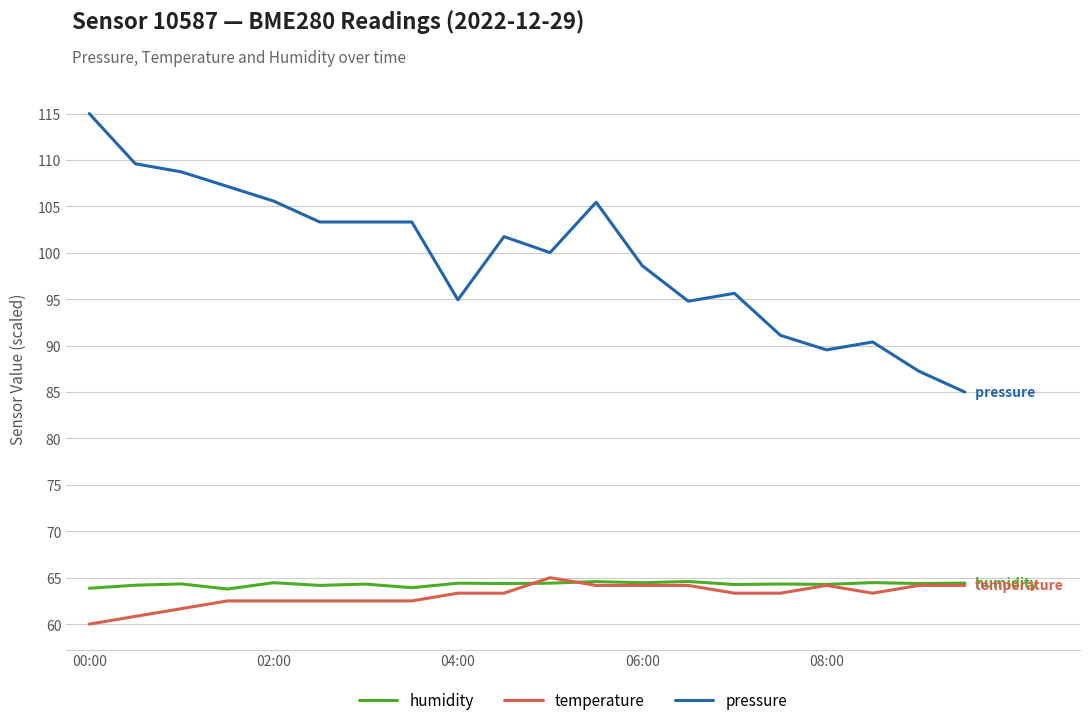

Which series has the largest range (max minus min)?

pressure